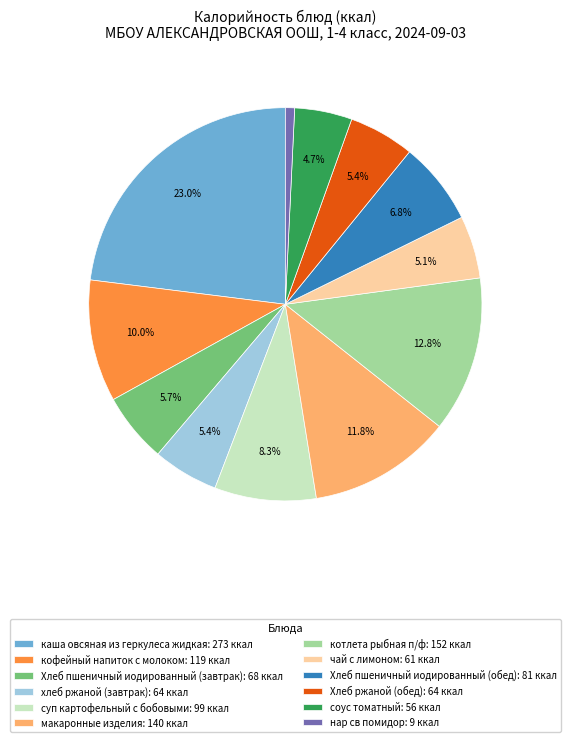

What percentage do хлеб ржаной (завтрак): 64 ккал and Хлеб ржаной (обед): 64 ккал together represent?

10.8%